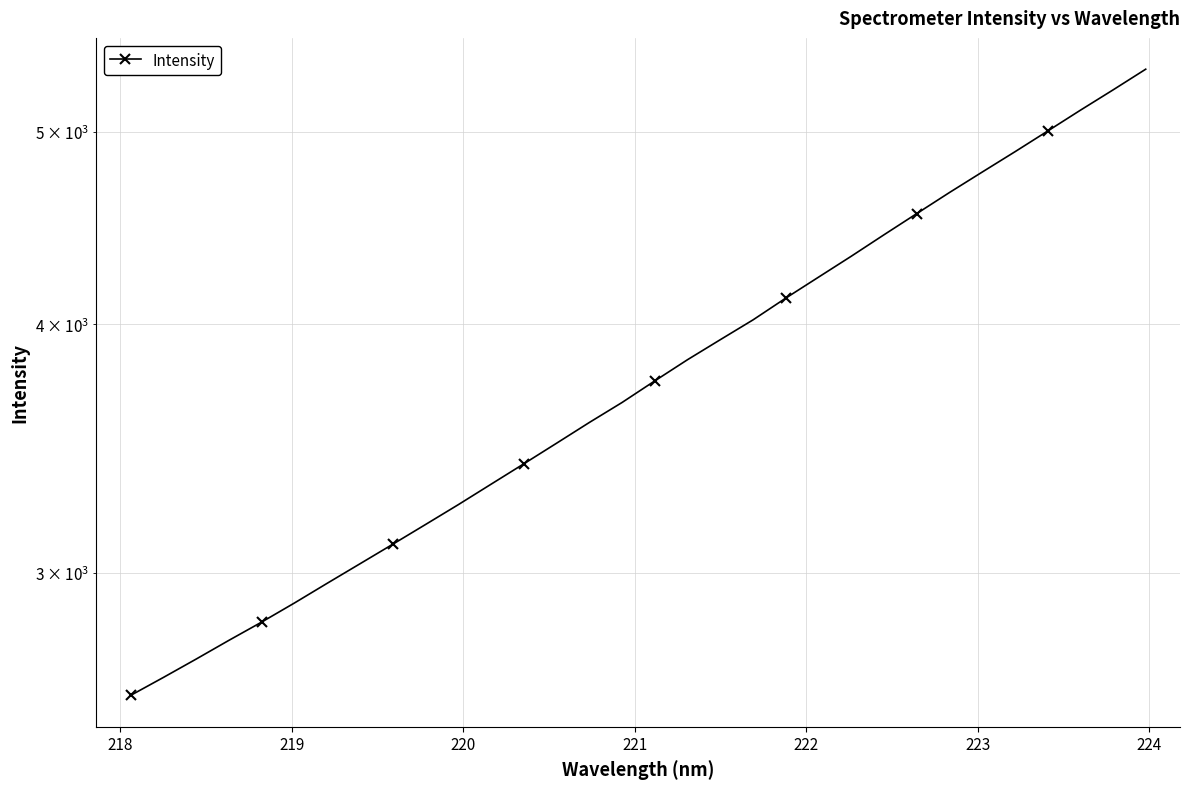

How many data points does each series have?

32